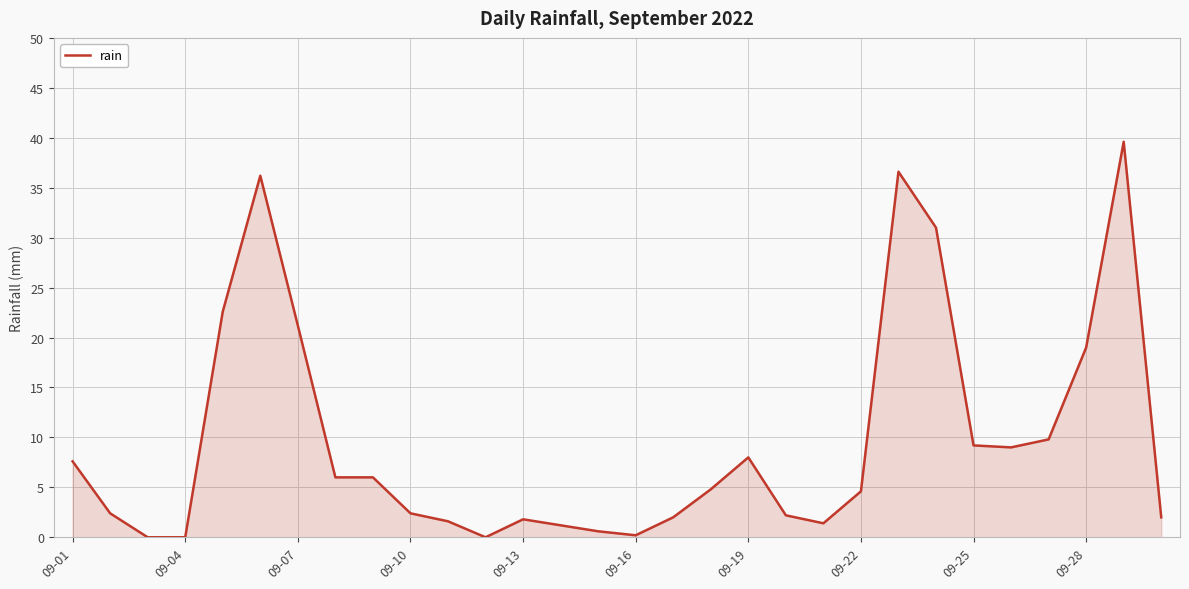

What is the greatest value displayed?

39.6